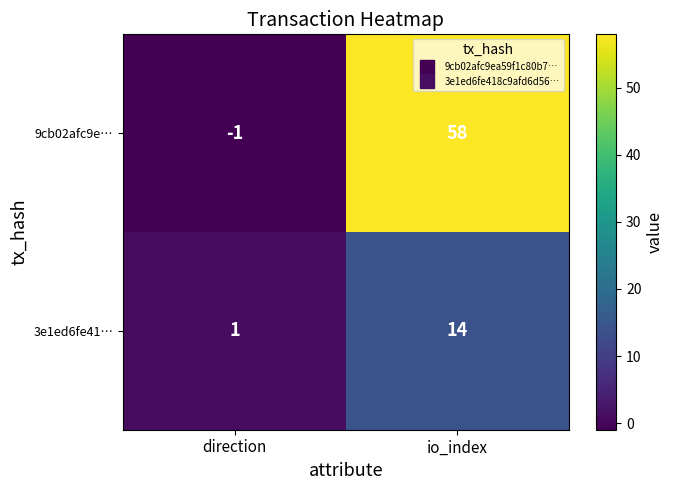

At which label is 3e1ed6fe41… closest to 7?

direction